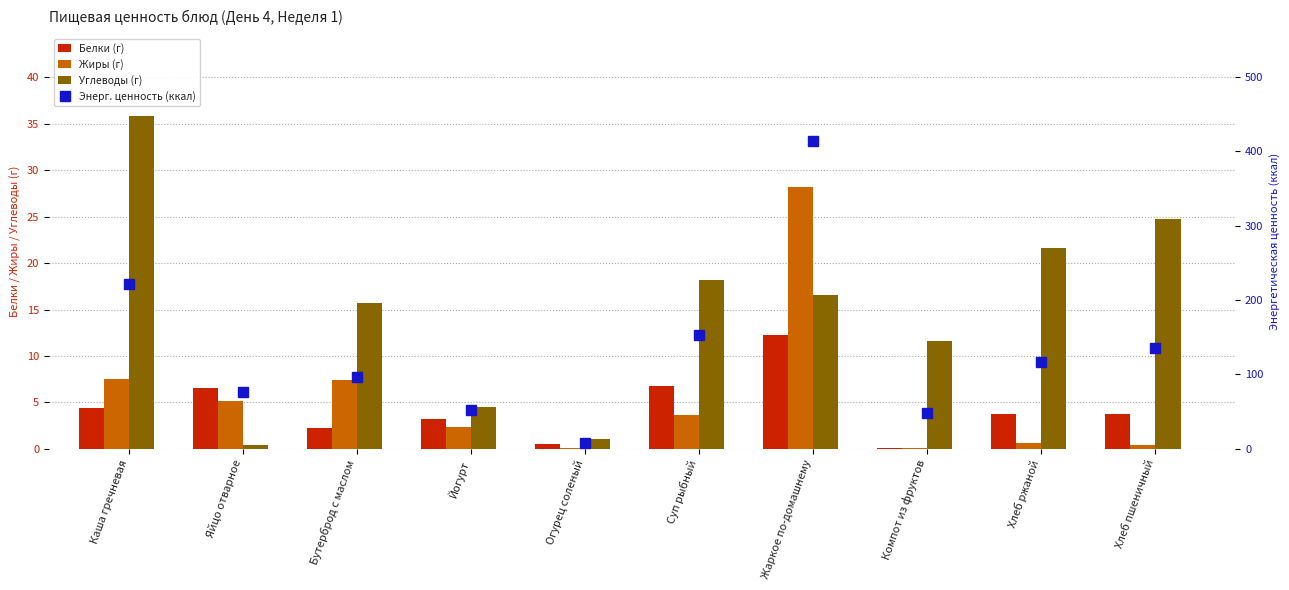

What are all the series names shown in the legend?

Белки (г), Жиры (г), Углеводы (г), Энерг. ценность (ккал)